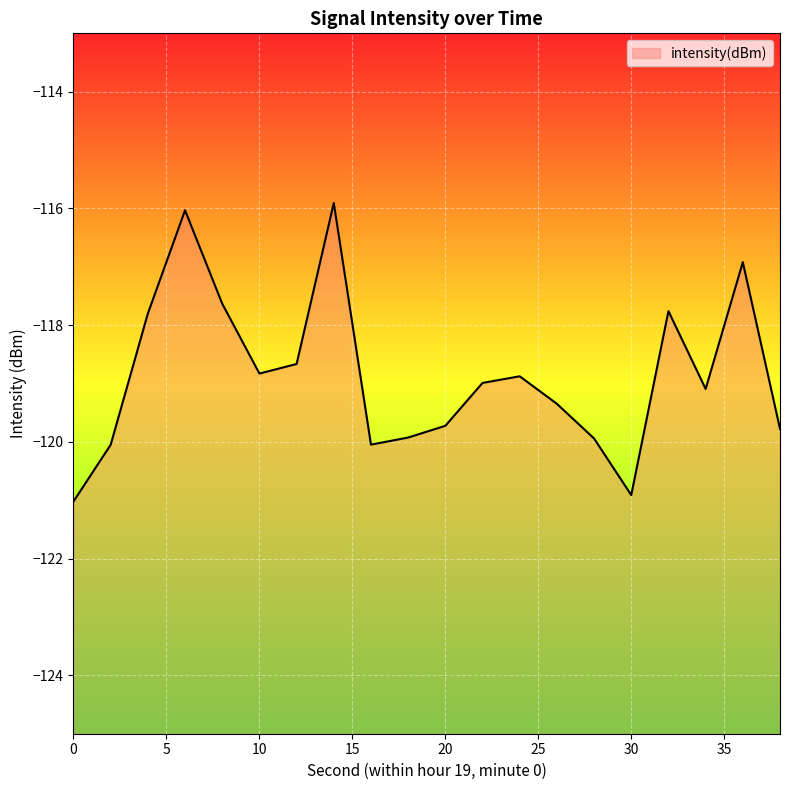

What is the maximum value shown in the chart?

-115.9